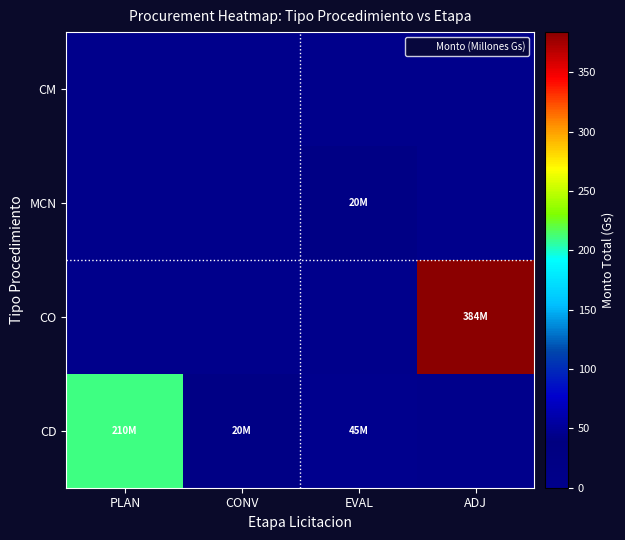

What is the total value across all series at EVAL?

65.5